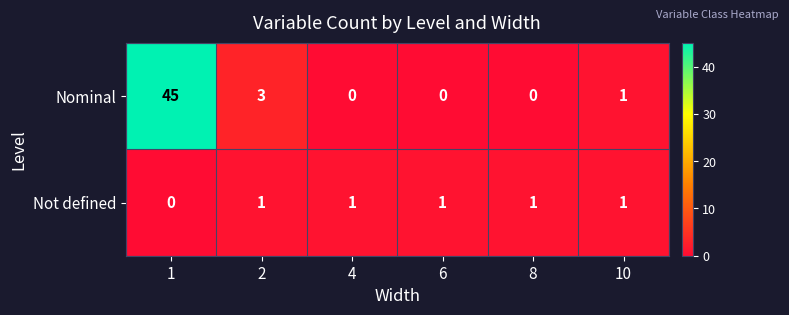

Is the value of Nominal at 1 greater than the value of Not defined at 8?

Yes